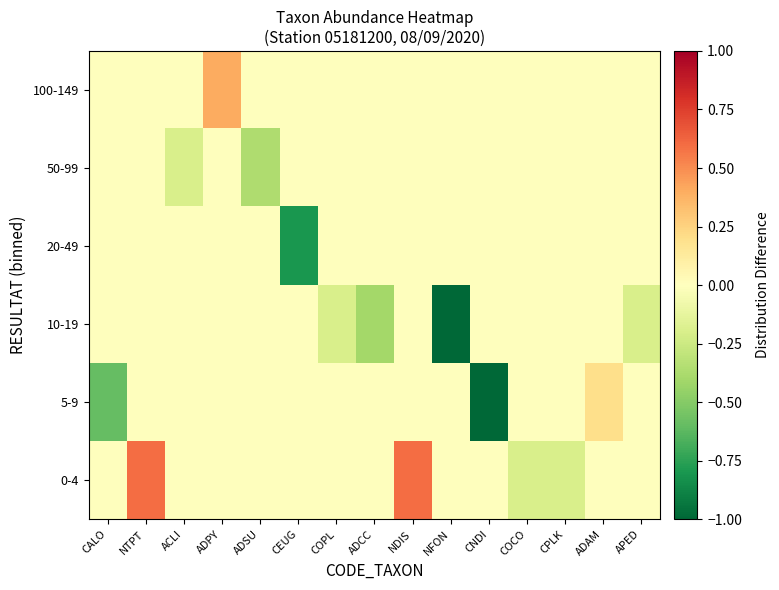

What is the smallest value displayed?

-1.0